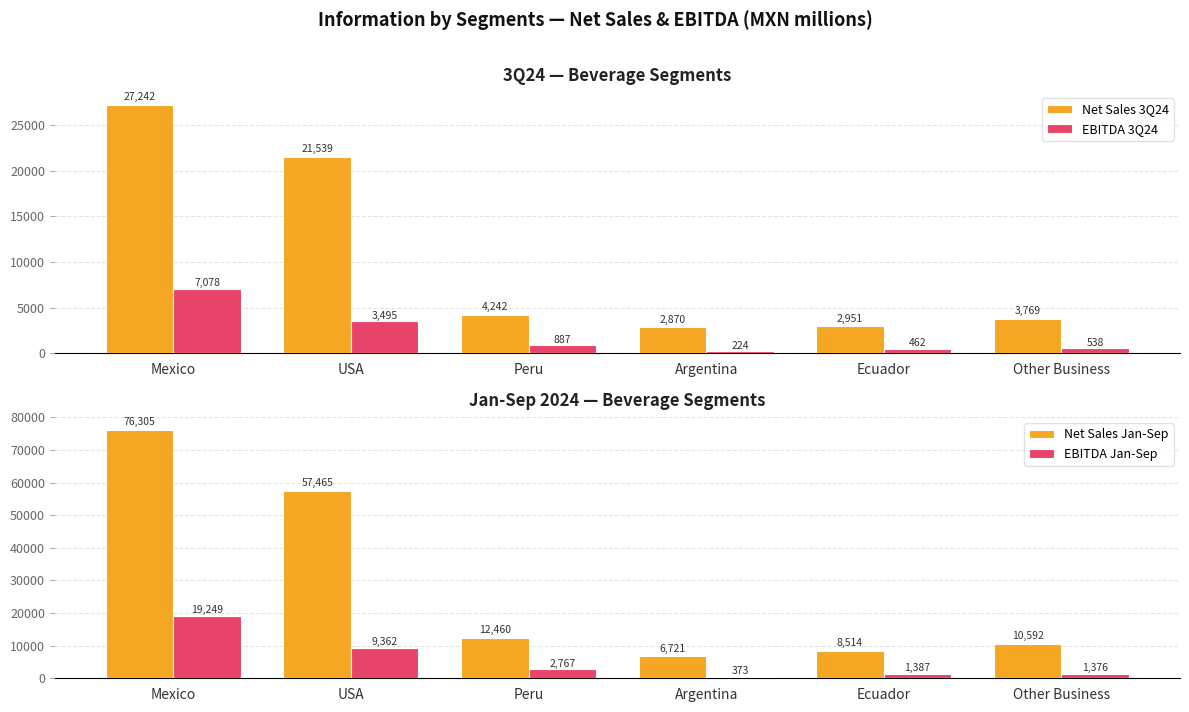

Which category has the highest value across all series?

Mexico